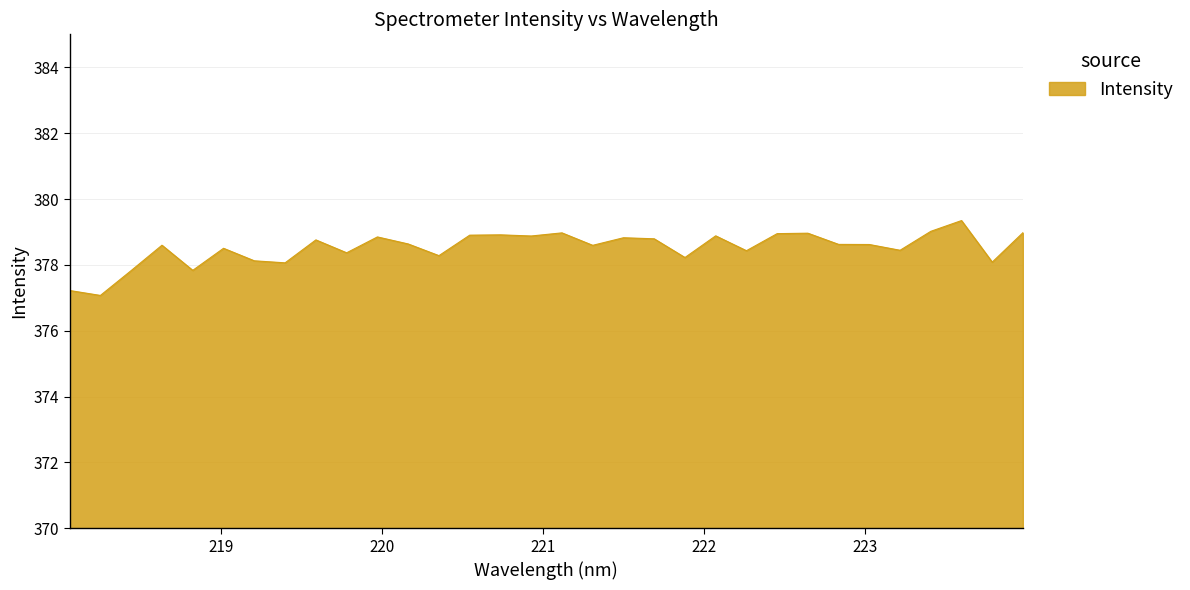

How many lines are shown in the chart?

1